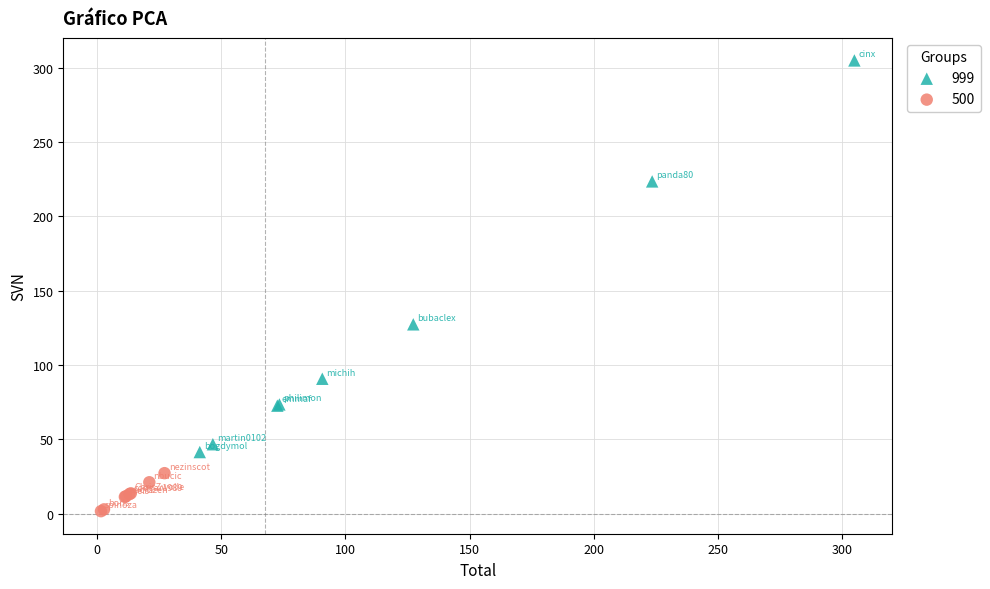

What are all the series names shown in the legend?

999, 500